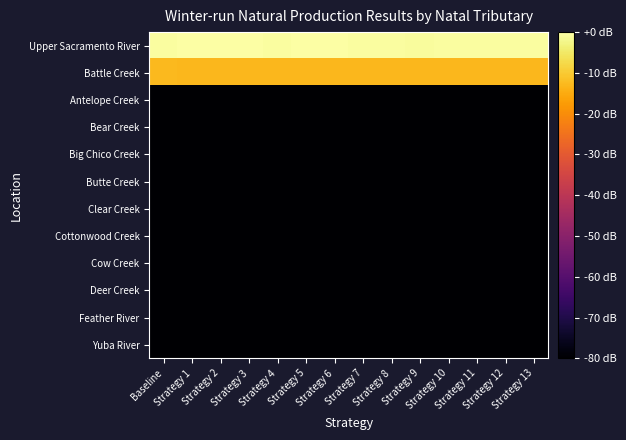

Reading right to left, extract all data points from this chart.

Upper Sacramento River: Strategy 13=-0.4	Strategy 12=-0.4	Strategy 11=-0.3	Strategy 10=-0.6	Strategy 9=-0.6	Strategy 8=-0.4	Strategy 7=-0.6	Strategy 6=-0.0	Strategy 5=-0.0	Strategy 4=-0.5	Strategy 3=-0.1	Strategy 2=-0.2	Strategy 1=-0.2	Baseline=-0.6
Battle Creek: Strategy 13=-12.9	Strategy 12=-12.8	Strategy 11=-12.9	Strategy 10=-13.0	Strategy 9=-13.0	Strategy 8=-13.0	Strategy 7=-12.9	Strategy 6=-12.8	Strategy 5=-12.9	Strategy 4=-12.9	Strategy 3=-12.8	Strategy 2=-13.0	Strategy 1=-12.9	Baseline=-12.8
Antelope Creek: Strategy 13=-80.0	Strategy 12=-80.0	Strategy 11=-80.0	Strategy 10=-80.0	Strategy 9=-80.0	Strategy 8=-80.0	Strategy 7=-80.0	Strategy 6=-80.0	Strategy 5=-80.0	Strategy 4=-80.0	Strategy 3=-80.0	Strategy 2=-80.0	Strategy 1=-80.0	Baseline=-80.0
Bear Creek: Strategy 13=-80.0	Strategy 12=-80.0	Strategy 11=-80.0	Strategy 10=-80.0	Strategy 9=-80.0	Strategy 8=-80.0	Strategy 7=-80.0	Strategy 6=-80.0	Strategy 5=-80.0	Strategy 4=-80.0	Strategy 3=-80.0	Strategy 2=-80.0	Strategy 1=-80.0	Baseline=-80.0
Big Chico Creek: Strategy 13=-80.0	Strategy 12=-80.0	Strategy 11=-80.0	Strategy 10=-80.0	Strategy 9=-80.0	Strategy 8=-80.0	Strategy 7=-80.0	Strategy 6=-80.0	Strategy 5=-80.0	Strategy 4=-80.0	Strategy 3=-80.0	Strategy 2=-80.0	Strategy 1=-80.0	Baseline=-80.0
Butte Creek: Strategy 13=-80.0	Strategy 12=-80.0	Strategy 11=-80.0	Strategy 10=-80.0	Strategy 9=-80.0	Strategy 8=-80.0	Strategy 7=-80.0	Strategy 6=-80.0	Strategy 5=-80.0	Strategy 4=-80.0	Strategy 3=-80.0	Strategy 2=-80.0	Strategy 1=-80.0	Baseline=-80.0
Clear Creek: Strategy 13=-80.0	Strategy 12=-80.0	Strategy 11=-80.0	Strategy 10=-80.0	Strategy 9=-80.0	Strategy 8=-80.0	Strategy 7=-80.0	Strategy 6=-80.0	Strategy 5=-80.0	Strategy 4=-80.0	Strategy 3=-80.0	Strategy 2=-80.0	Strategy 1=-80.0	Baseline=-80.0
Cottonwood Creek: Strategy 13=-80.0	Strategy 12=-80.0	Strategy 11=-80.0	Strategy 10=-80.0	Strategy 9=-80.0	Strategy 8=-80.0	Strategy 7=-80.0	Strategy 6=-80.0	Strategy 5=-80.0	Strategy 4=-80.0	Strategy 3=-80.0	Strategy 2=-80.0	Strategy 1=-80.0	Baseline=-80.0
Cow Creek: Strategy 13=-80.0	Strategy 12=-80.0	Strategy 11=-80.0	Strategy 10=-80.0	Strategy 9=-80.0	Strategy 8=-80.0	Strategy 7=-80.0	Strategy 6=-80.0	Strategy 5=-80.0	Strategy 4=-80.0	Strategy 3=-80.0	Strategy 2=-80.0	Strategy 1=-80.0	Baseline=-80.0
Deer Creek: Strategy 13=-80.0	Strategy 12=-80.0	Strategy 11=-80.0	Strategy 10=-80.0	Strategy 9=-80.0	Strategy 8=-80.0	Strategy 7=-80.0	Strategy 6=-80.0	Strategy 5=-80.0	Strategy 4=-80.0	Strategy 3=-80.0	Strategy 2=-80.0	Strategy 1=-80.0	Baseline=-80.0
Feather River: Strategy 13=-80.0	Strategy 12=-80.0	Strategy 11=-80.0	Strategy 10=-80.0	Strategy 9=-80.0	Strategy 8=-80.0	Strategy 7=-80.0	Strategy 6=-80.0	Strategy 5=-80.0	Strategy 4=-80.0	Strategy 3=-80.0	Strategy 2=-80.0	Strategy 1=-80.0	Baseline=-80.0
Yuba River: Strategy 13=-80.0	Strategy 12=-80.0	Strategy 11=-80.0	Strategy 10=-80.0	Strategy 9=-80.0	Strategy 8=-80.0	Strategy 7=-80.0	Strategy 6=-80.0	Strategy 5=-80.0	Strategy 4=-80.0	Strategy 3=-80.0	Strategy 2=-80.0	Strategy 1=-80.0	Baseline=-80.0